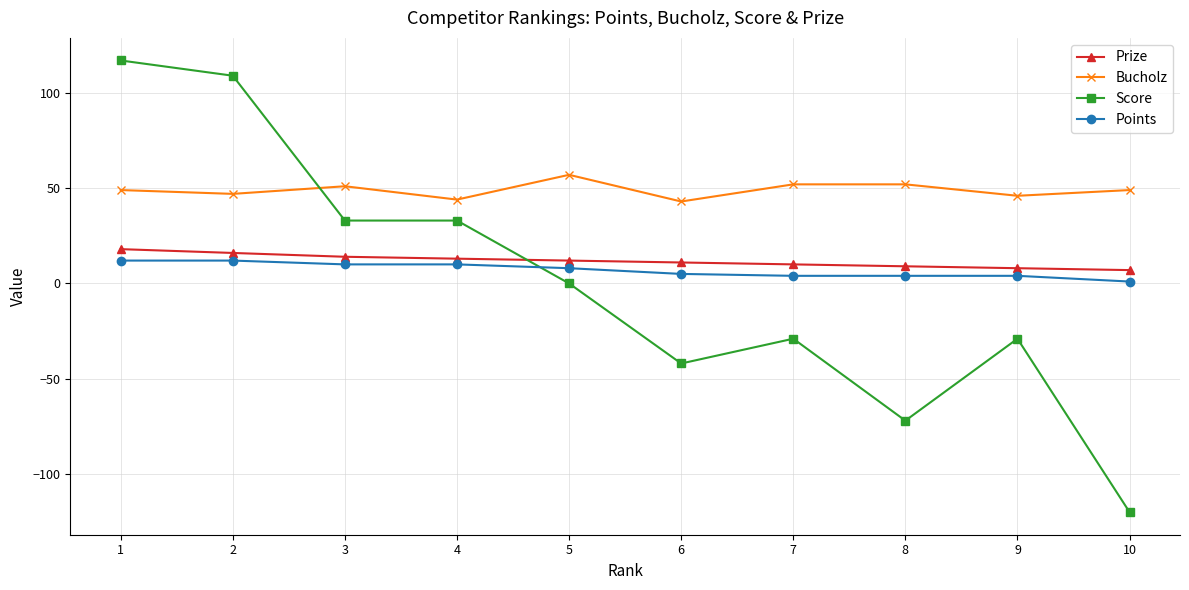

At which category is the sum across all series the highest?

1